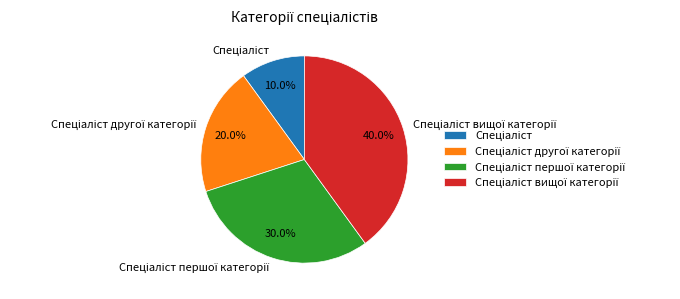

Is there any slice that represents more than half of the pie?

No